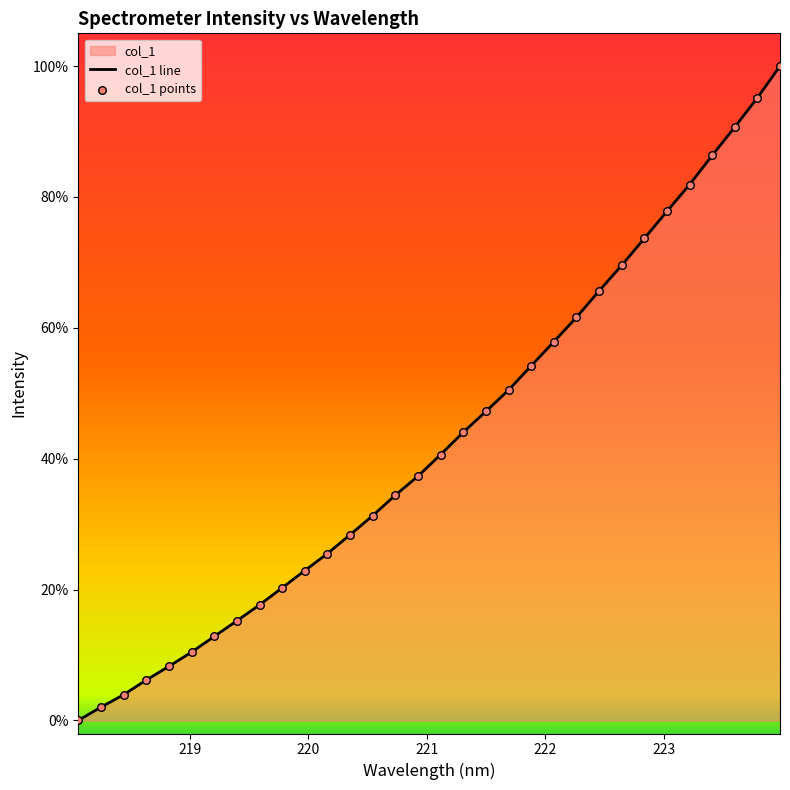

Which series contains the lowest Y value?

col_1 line